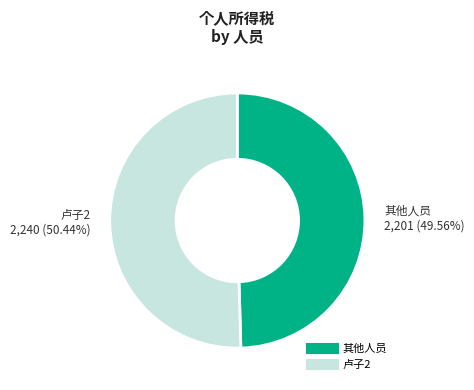

How many slices are in this pie chart?

2